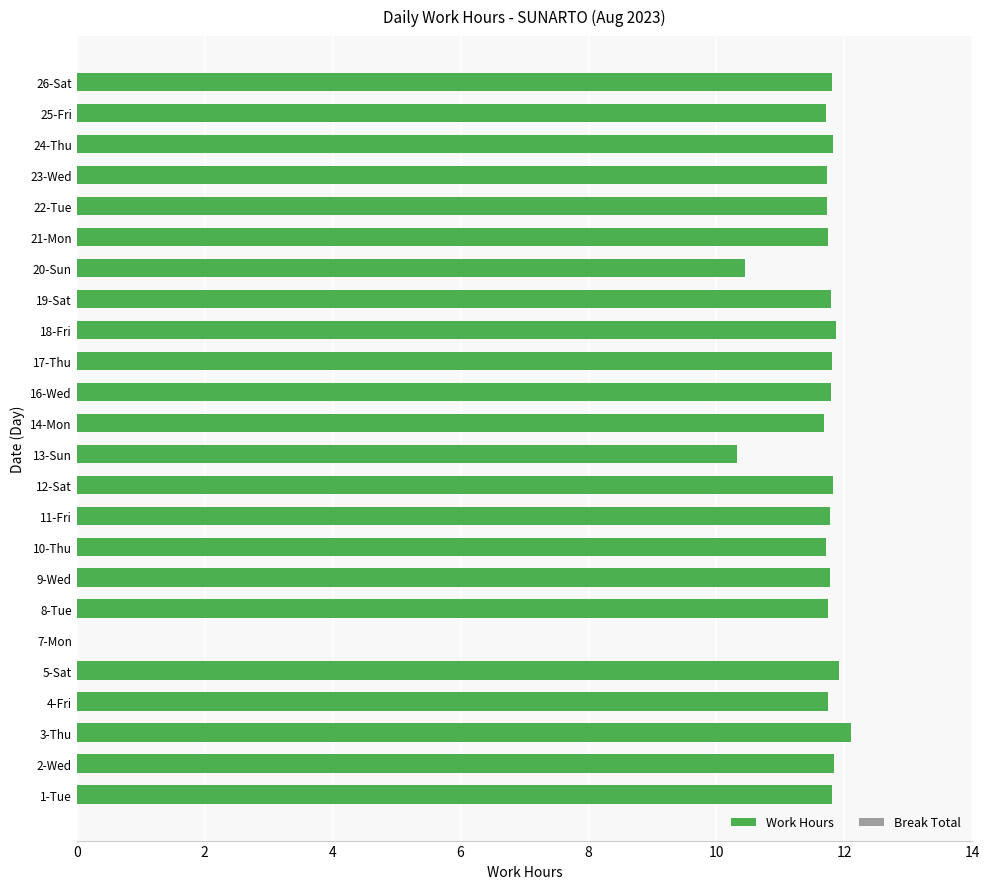

Are the bars grouped side by side (vs. stacked)?

No